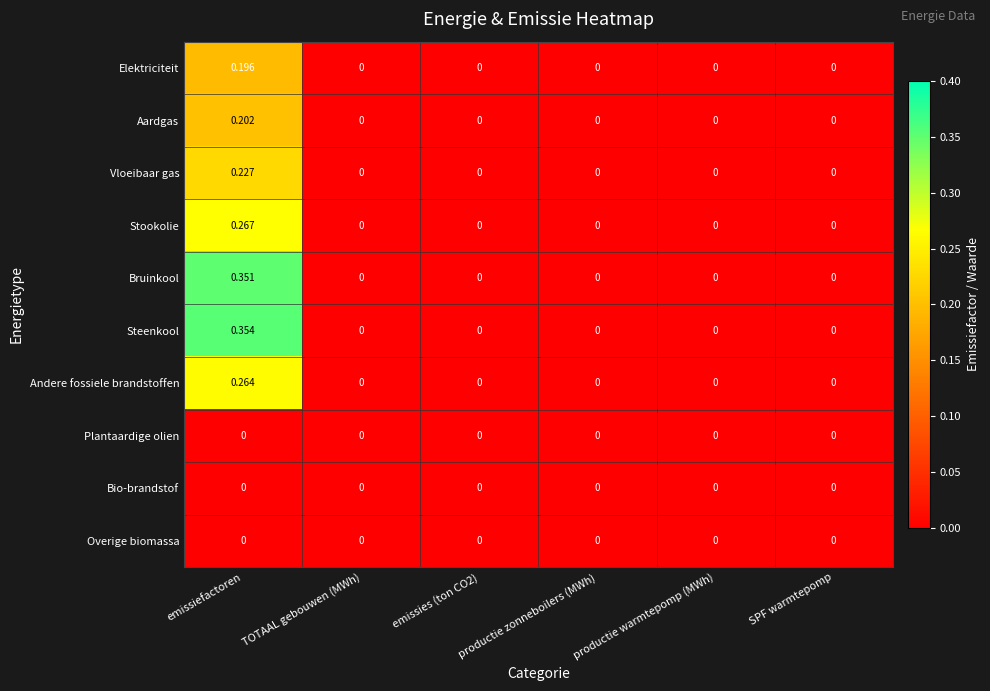

At which category is the sum across all series the highest?

emissiefactoren